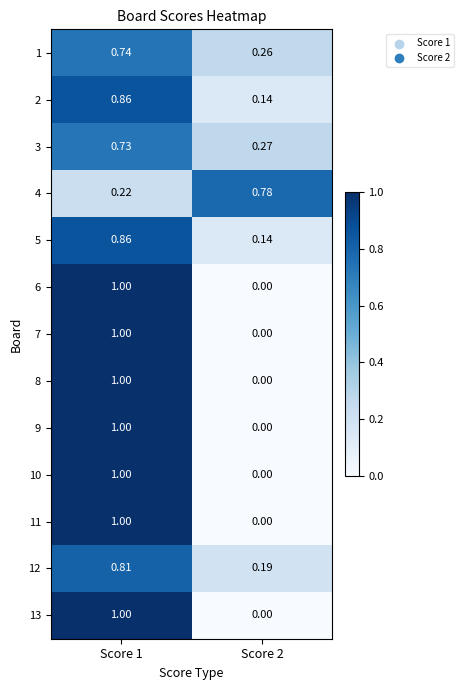

Which label corresponds to the smallest value in the chart?

Score 2